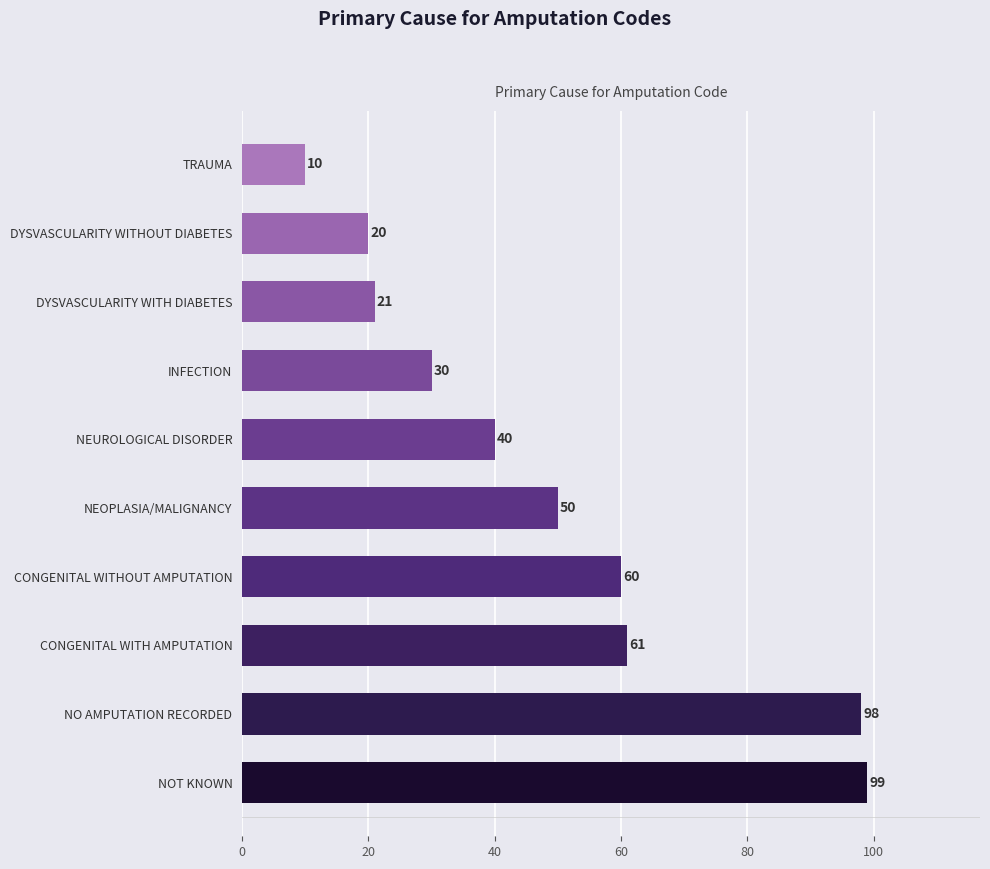

Count the number of categories in the chart.

10